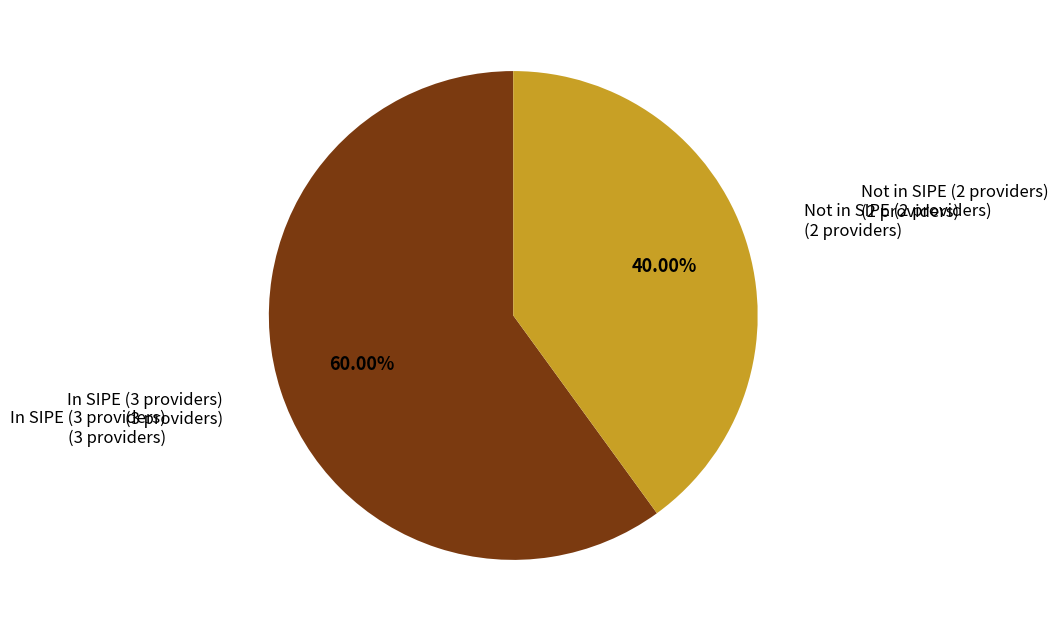

Is there any slice that represents more than half of the pie?

Yes